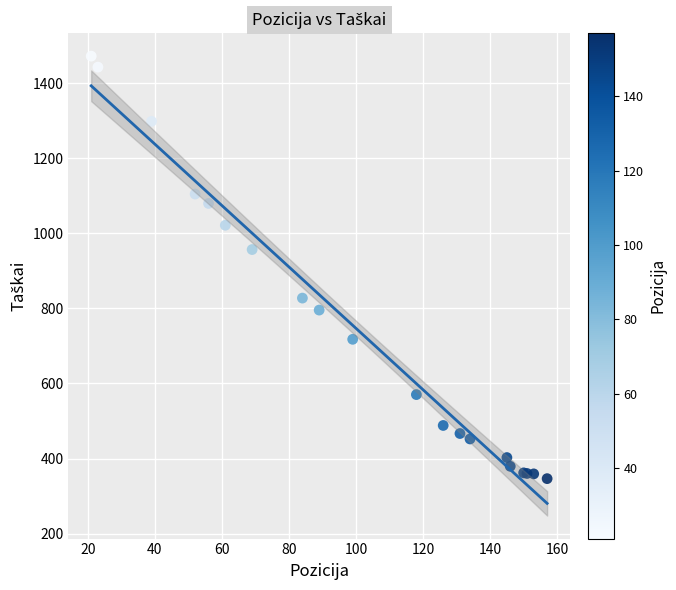

What Y value in the scatter plot is closest to 909?

957.1